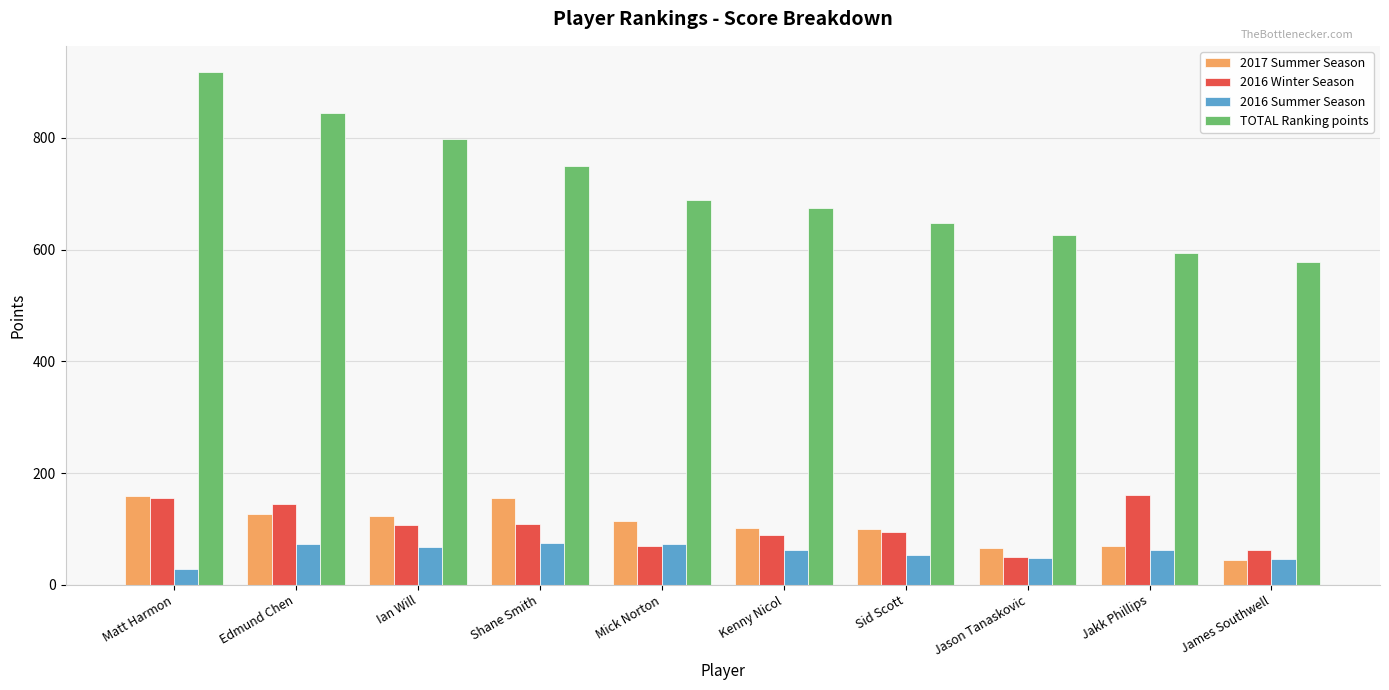

What is the approximate value of 2016 Summer Season at Jason Tanaskovic?

48.0